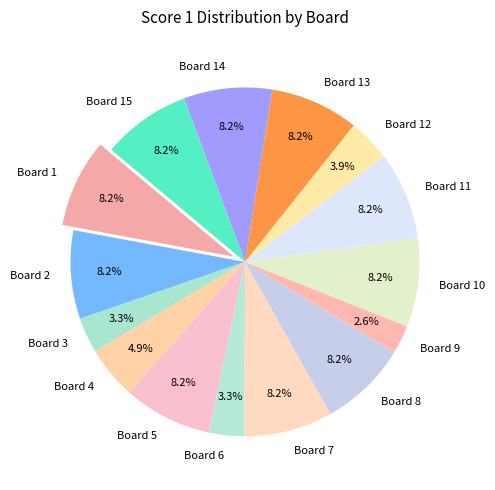

Which has a higher value, Board 6 or Board 10?

Board 10